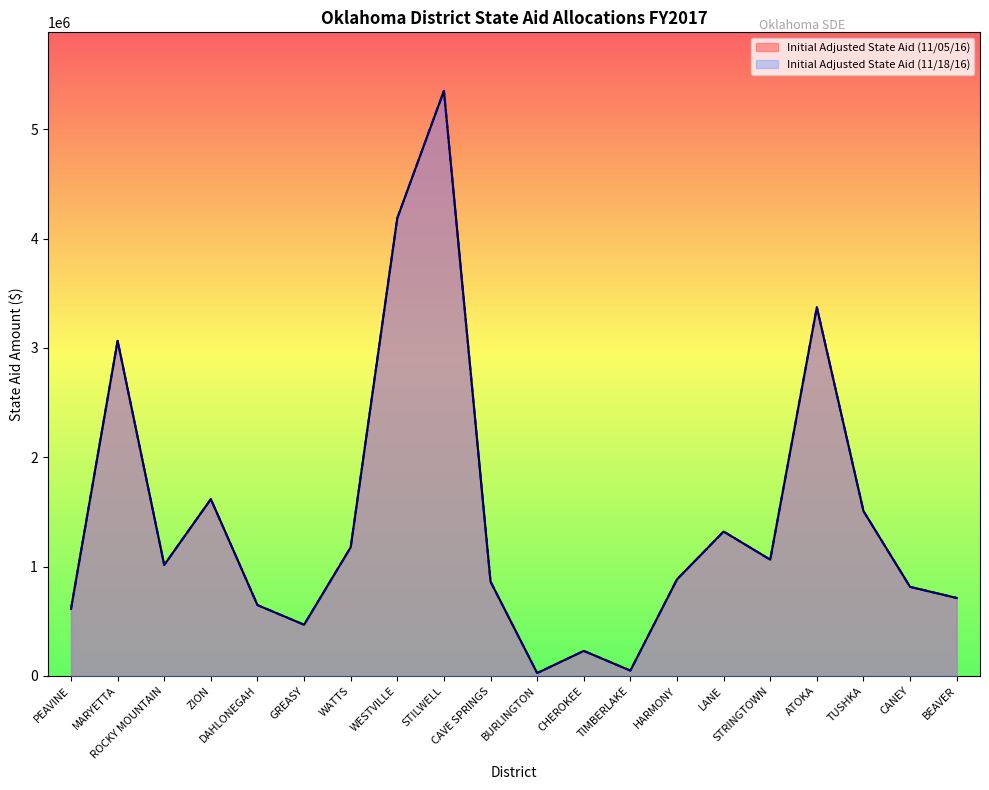

Is the value of Initial Adjusted State Aid (11/18/16) at TIMBERLAKE greater than the value of Initial Adjusted State Aid (11/05/16) at HARMONY?

No